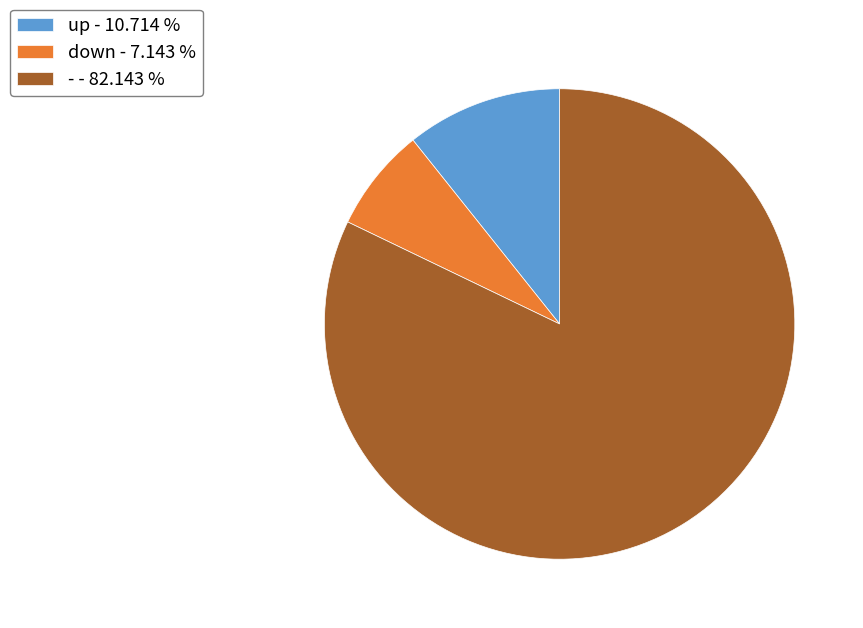

Is there any slice that represents more than half of the pie?

Yes